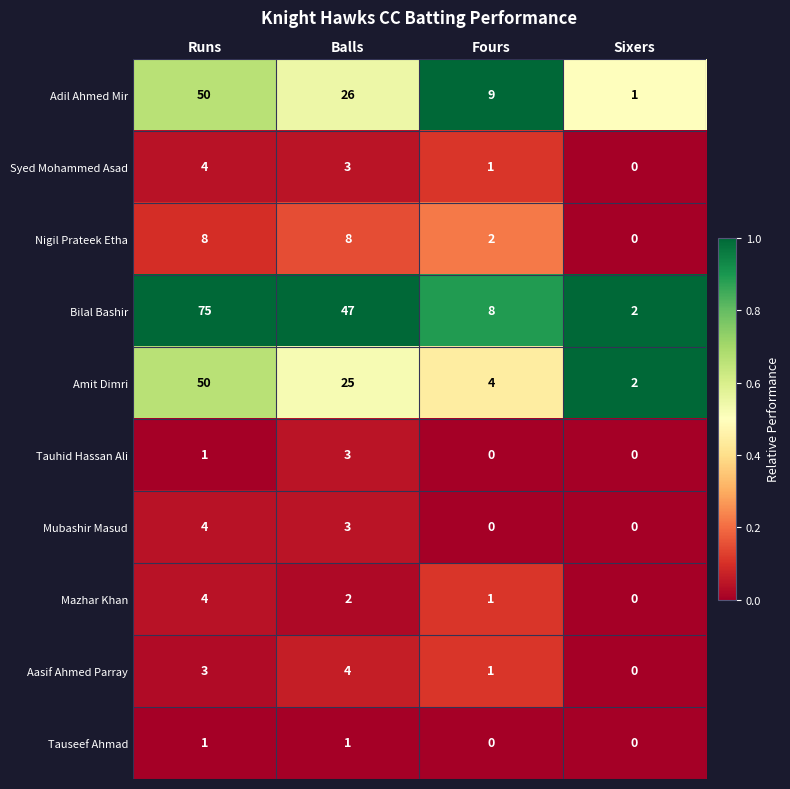

What is the total value across all series at Balls?

122